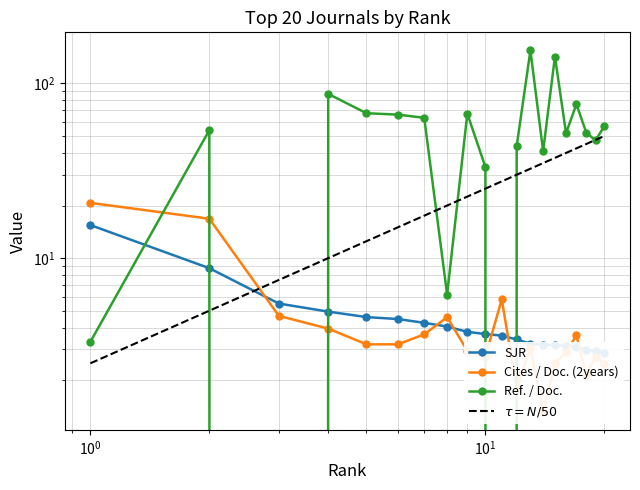

What is the sum of the Cites / Doc. (2years) values at 9 and 2?

19.8